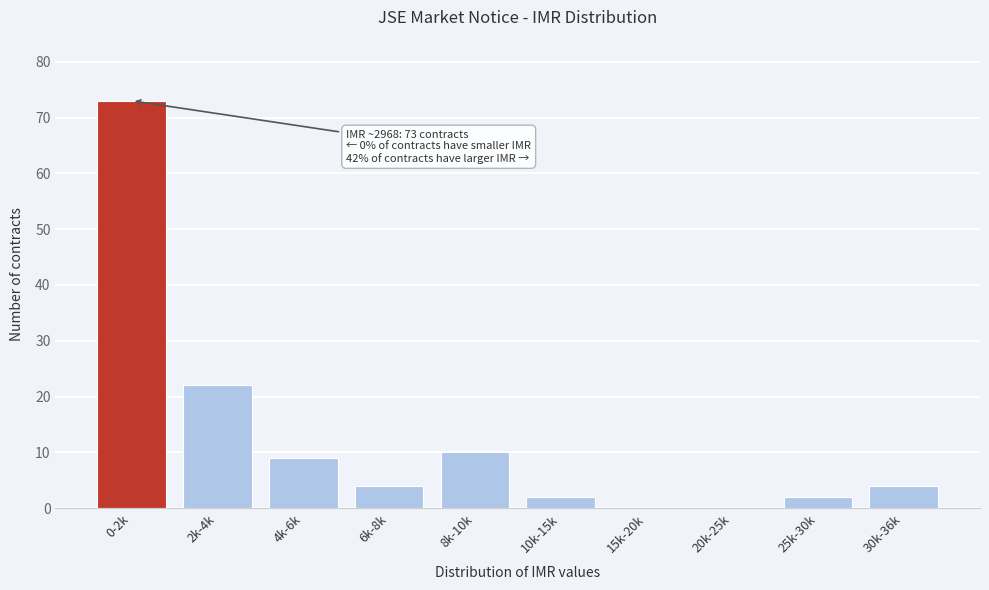

Reading left to right, transcribe all the data shown in this chart.

0-2k=73	2k-4k=22	4k-6k=9	6k-8k=4	8k-10k=10	10k-15k=2	15k-20k=0	20k-25k=0	25k-30k=2	30k-36k=4